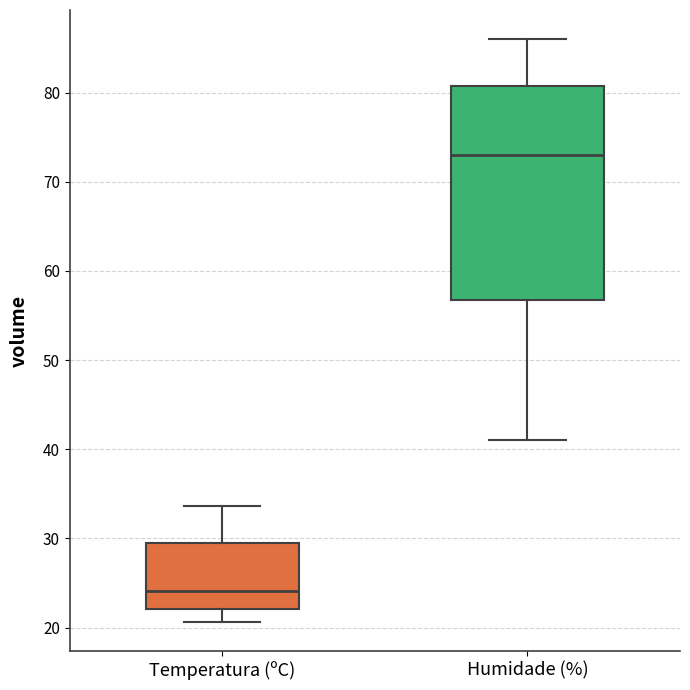

Reading left to right, transcribe this box plot: for each box, give where its median line is, the range the box spans, and where its two whiskers end, as read against the y-axis. The values are not printed on the chart, so give them approximately, as read against the axis.

Temperatura (ºC): median 24, box 22 to 30, whiskers 21 to 34
Humidade (%): median 73, box 57 to 81, whiskers 41 to 86